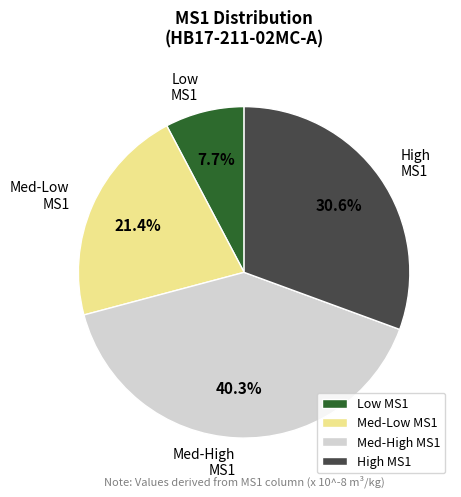

What is the ratio of the value at Med-Low MS1 to the value at Med-High MS1?

0.5